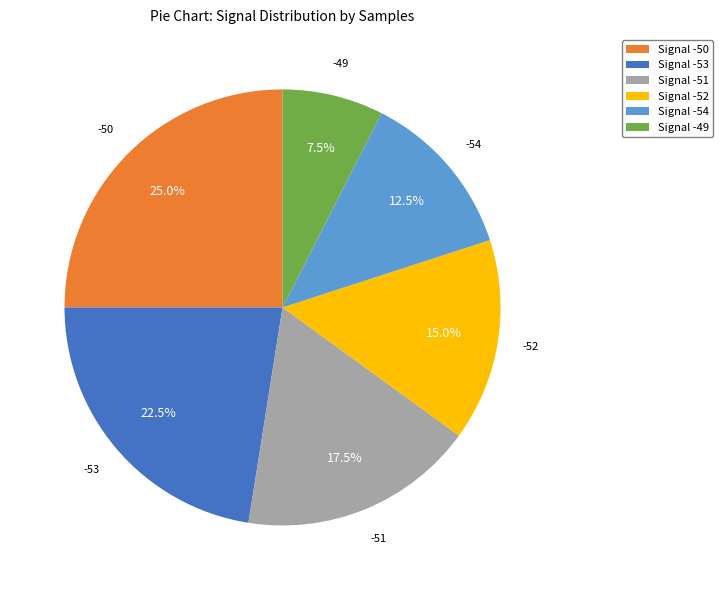

Which category has the smallest portion of the pie?

Signal -49